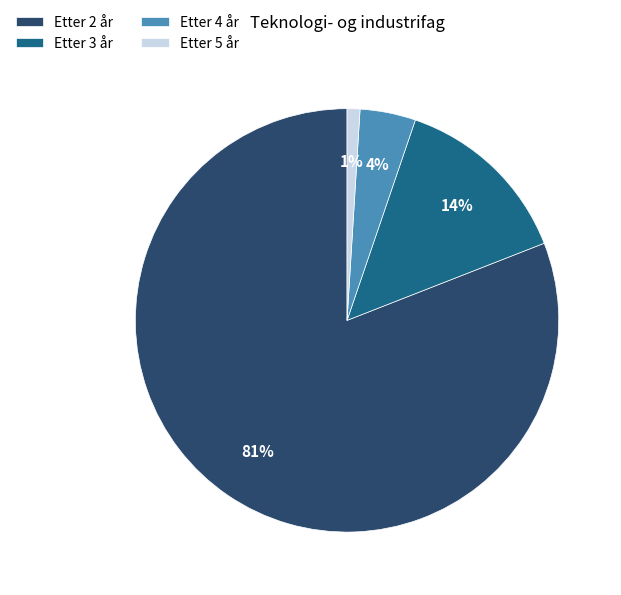

What is the largest slice in the pie chart?

Etter 2 år